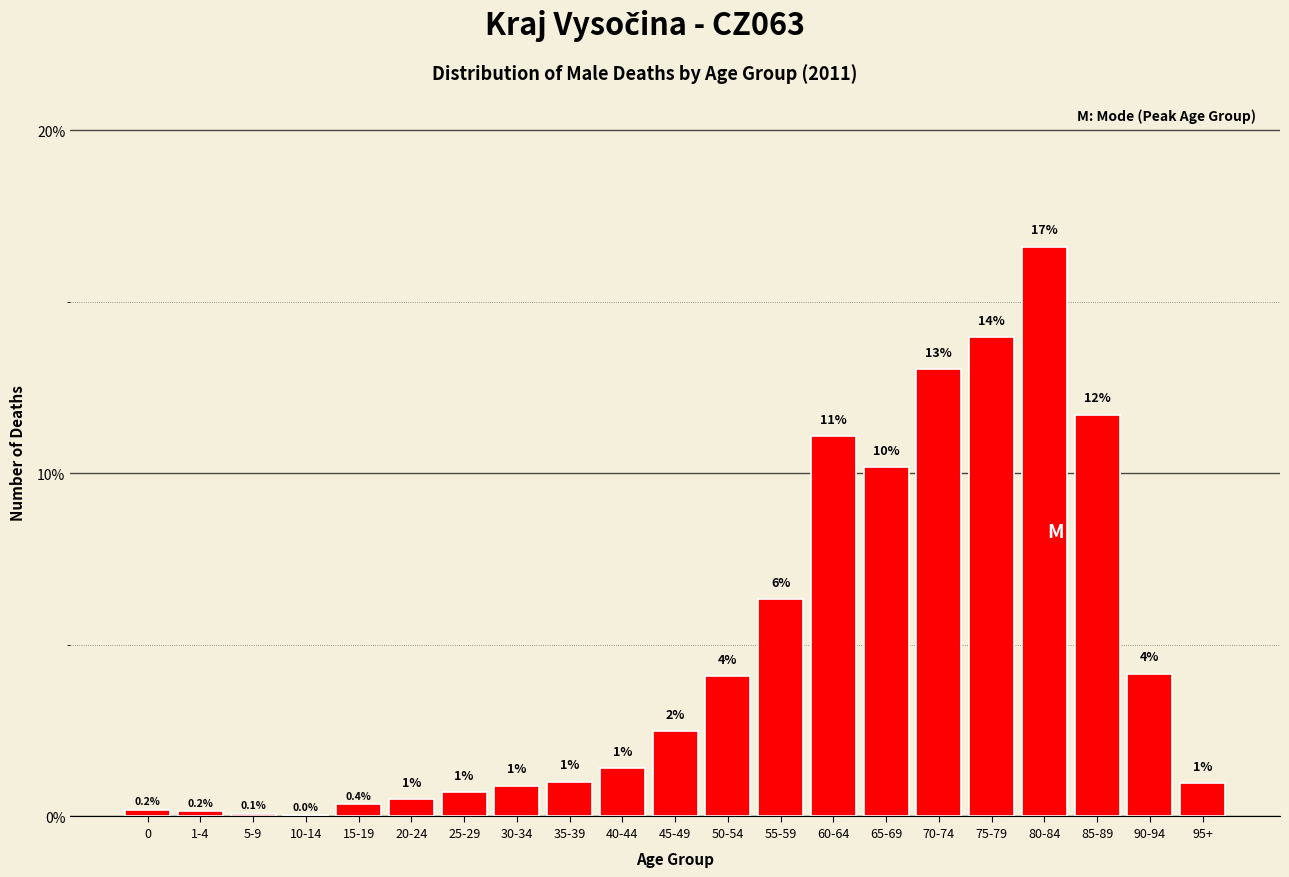

At which label is the value closest to 8?

55-59